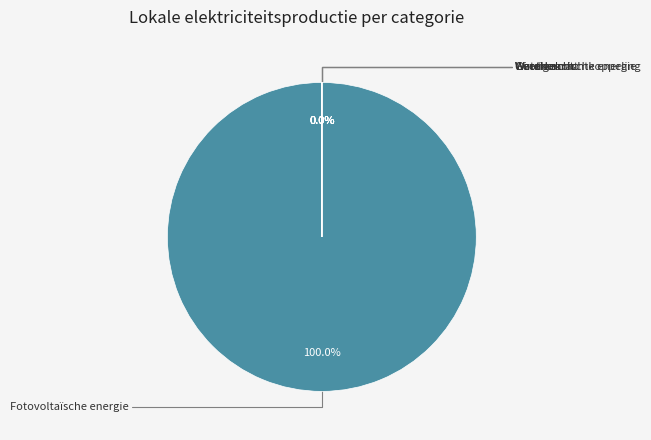

To the nearest percent, what is the difference between the Fotovoltaïsche energie and Waterkracht slice percentages?

100%